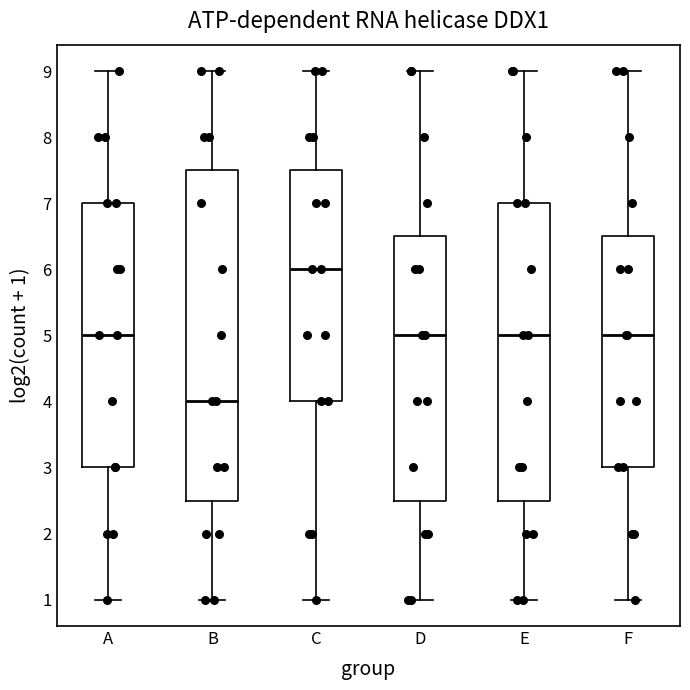

Which box's median line is the highest?

C